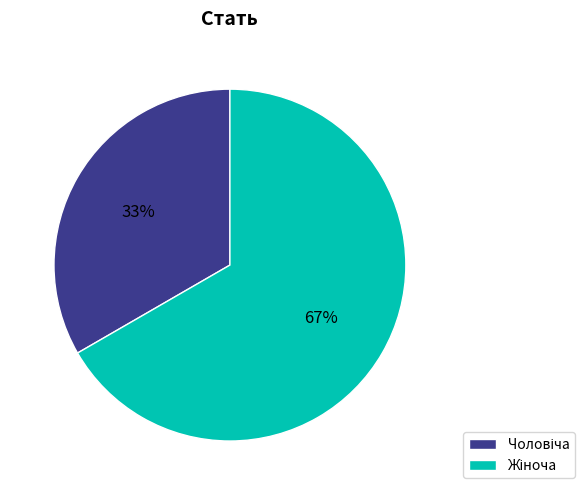

To the nearest percent, what portion does Жіноча represent?

67%